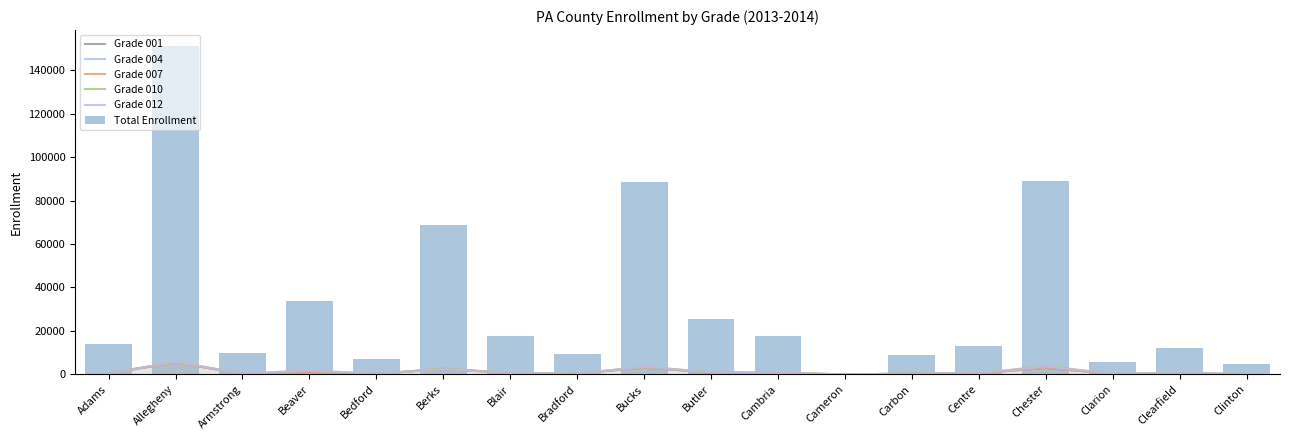

At which category is the sum across all series the highest?

Allegheny